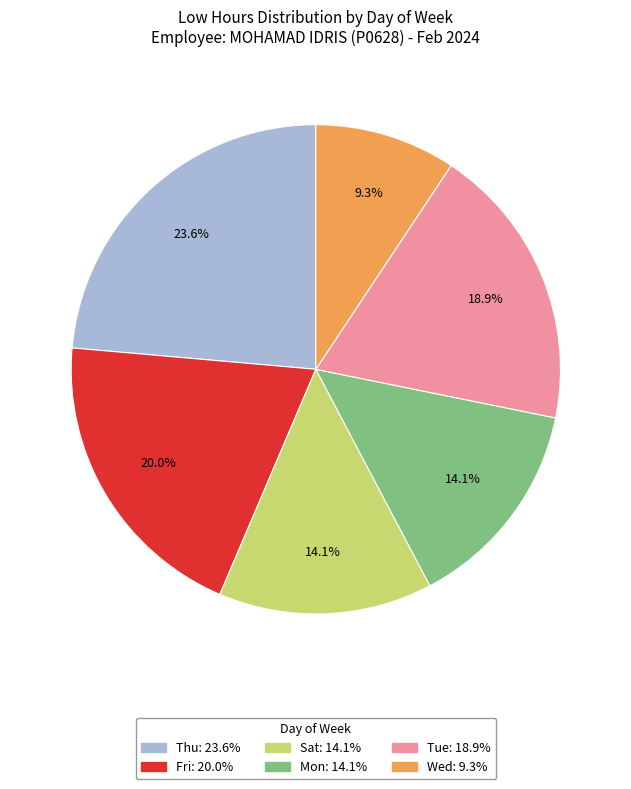

Does any single category account for the majority?

No